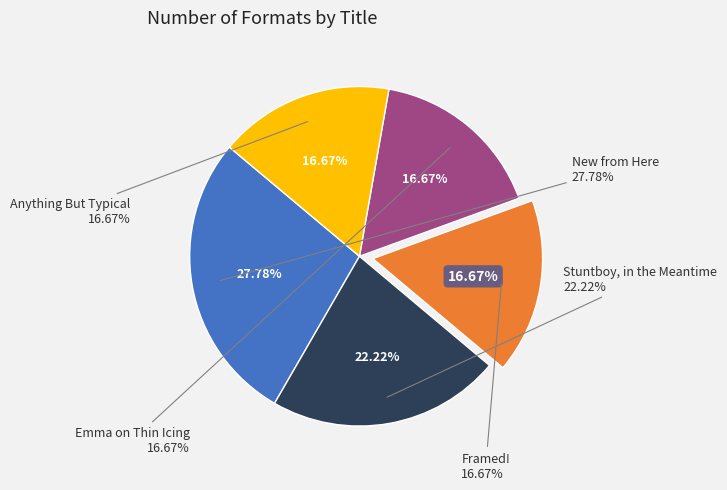

The Framed! slice represents 17% of the pie. True or false?

True